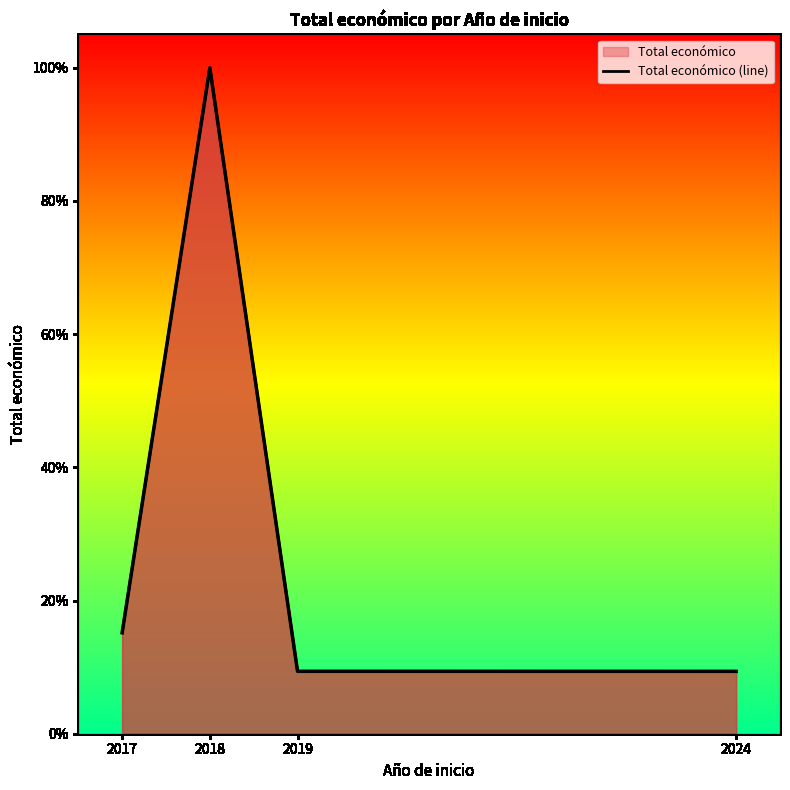

How many values are between 0 and 1?

4